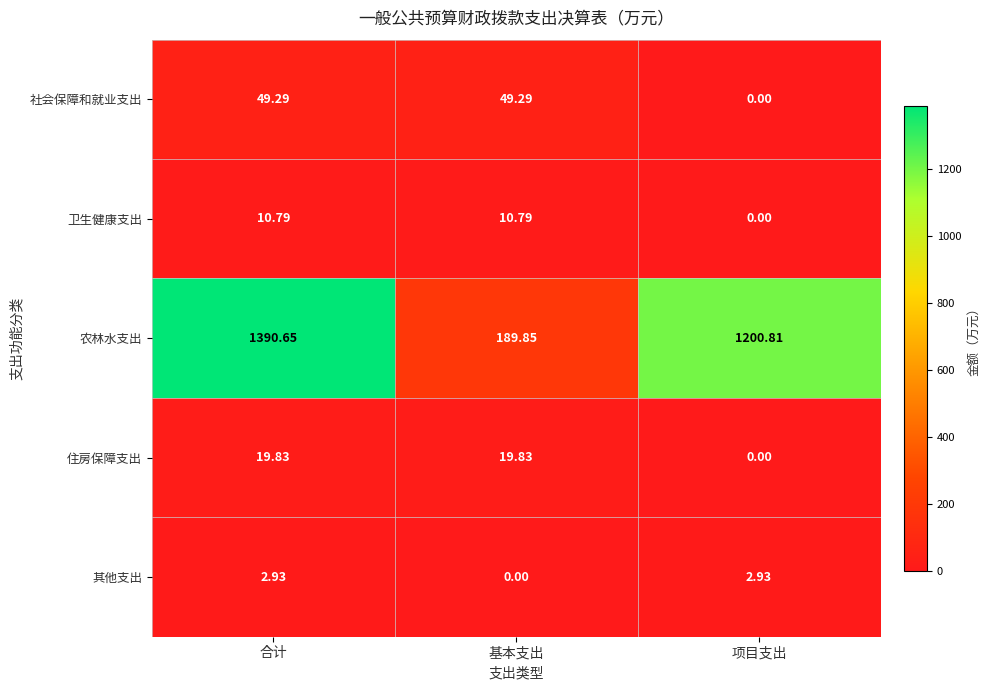

What is the difference between the highest and lowest values at 项目支出?

1200.8